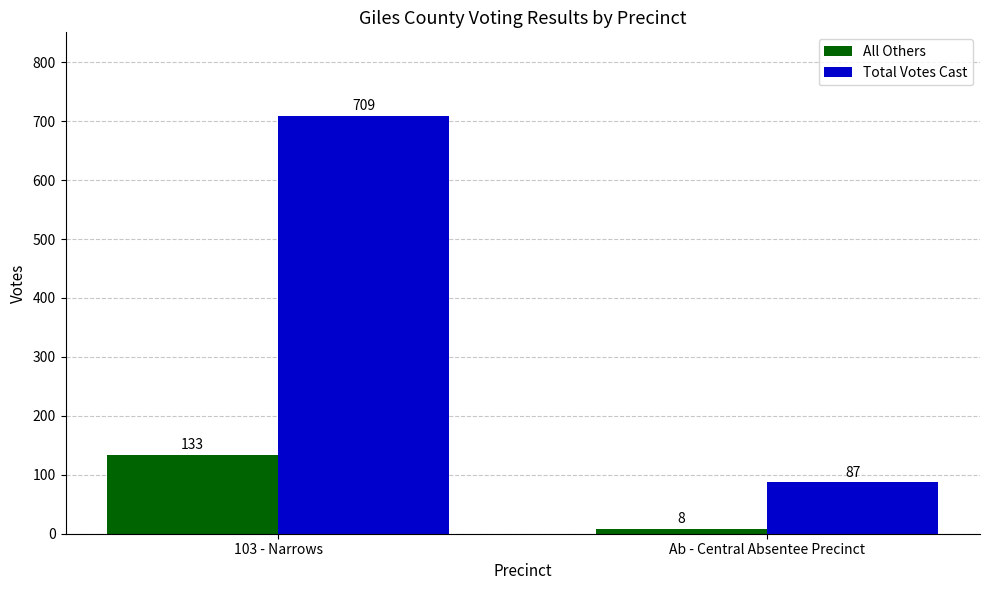

List the labels in order of Total Votes Cast value, largest first.

103 - Narrows, Ab - Central Absentee Precinct